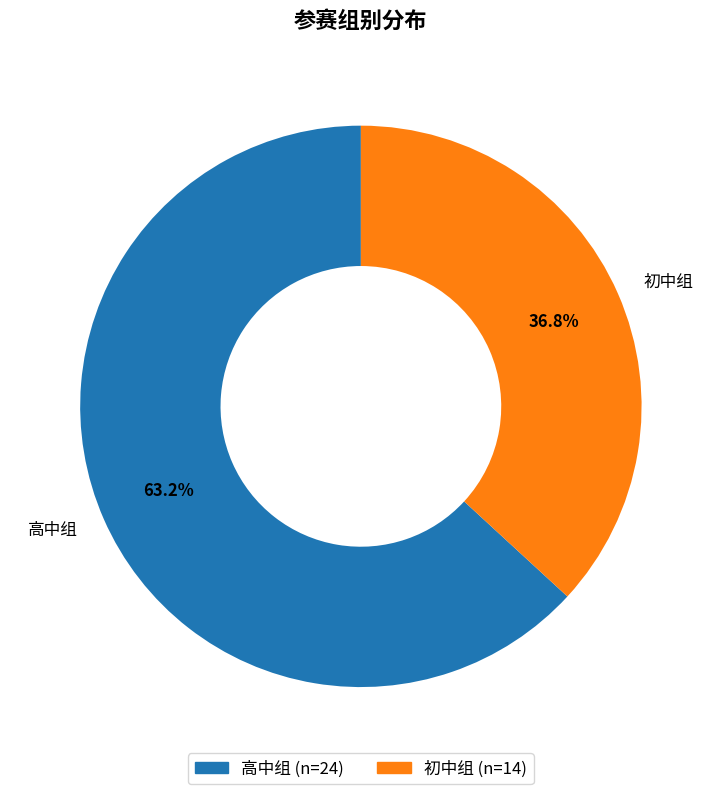

Is 初中组 the majority of the pie?

No